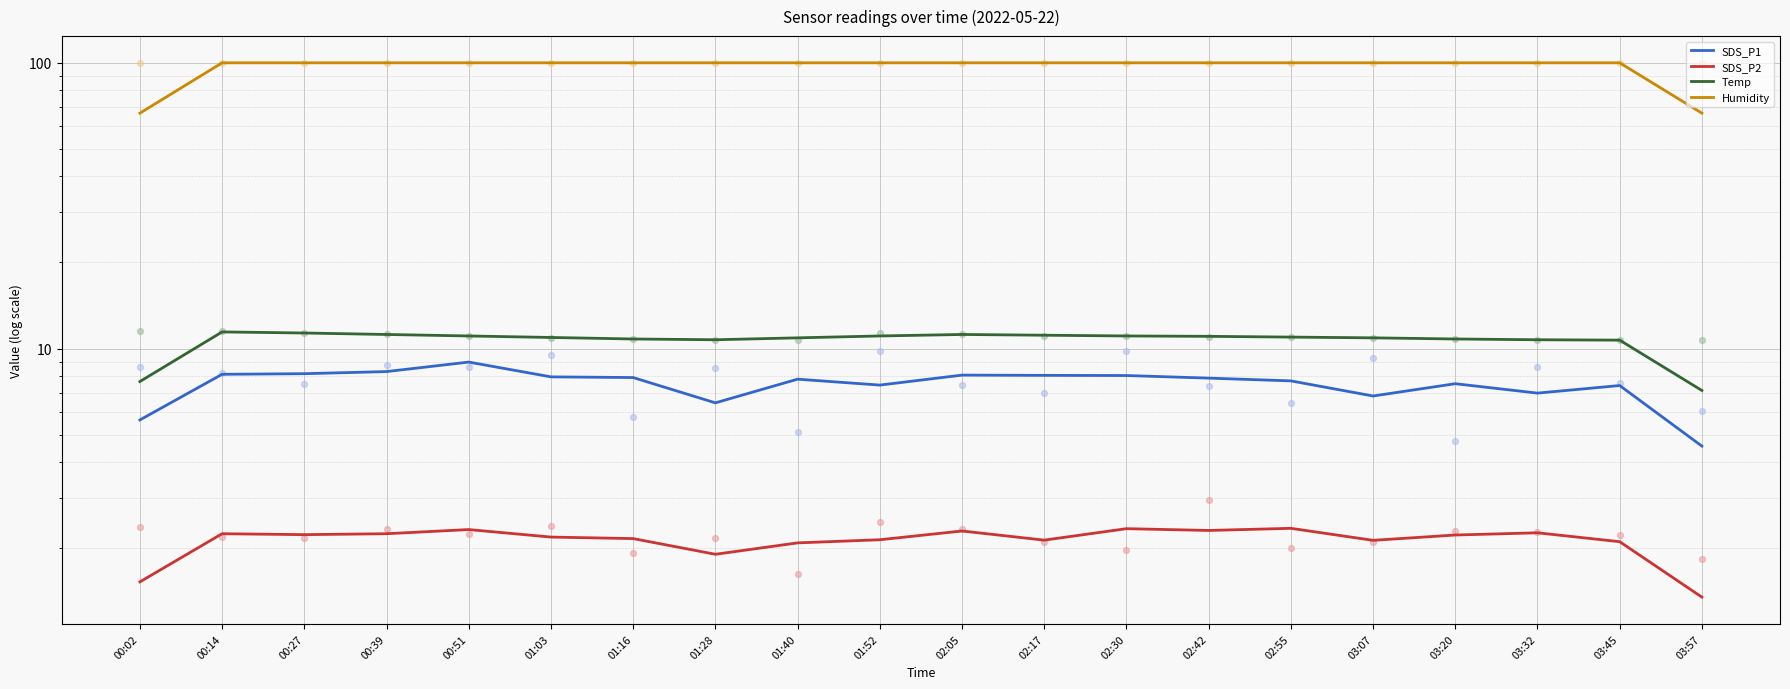

Which series has the largest total across all categories?

Humidity